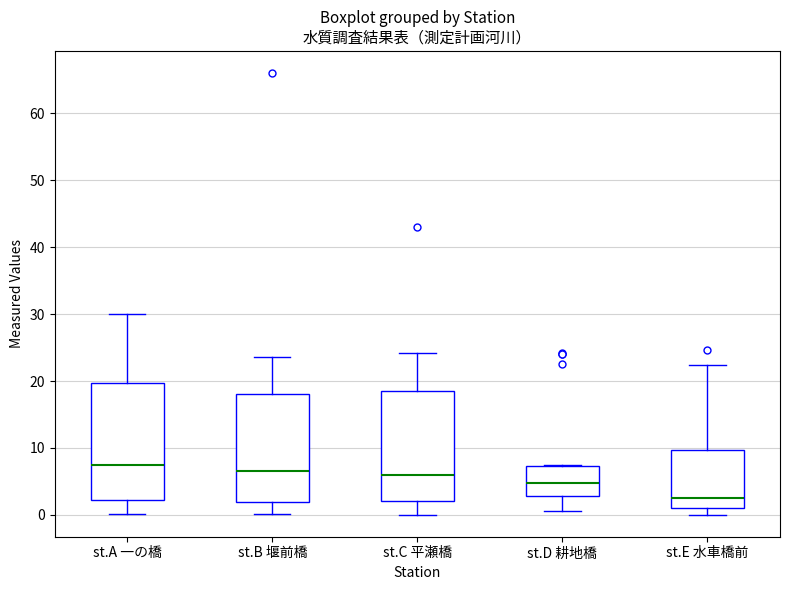

Reading left to right, read every box against the y-axis: the position of its median line, the range the box covers, and the ends of its whiskers. The values are not printed on the chart, so give them approximately, as read against the axis.

st.A 一の橋: median 8, box 2 to 20, whiskers 0 to 30
st.B 堰前橋: median 7, box 2 to 18, whiskers 0 to 24
st.C 平瀬橋: median 6, box 2 to 18, whiskers 0 to 24
st.D 耕地橋: median 5, box 3 to 7, whiskers 1 to 7
st.E 水車橋前: median 3, box 1 to 10, whiskers 0 to 22